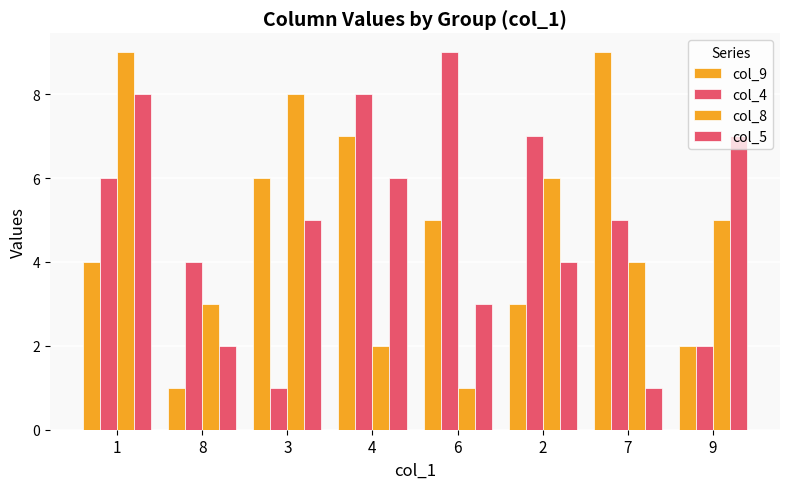

What is the smallest value displayed?

1